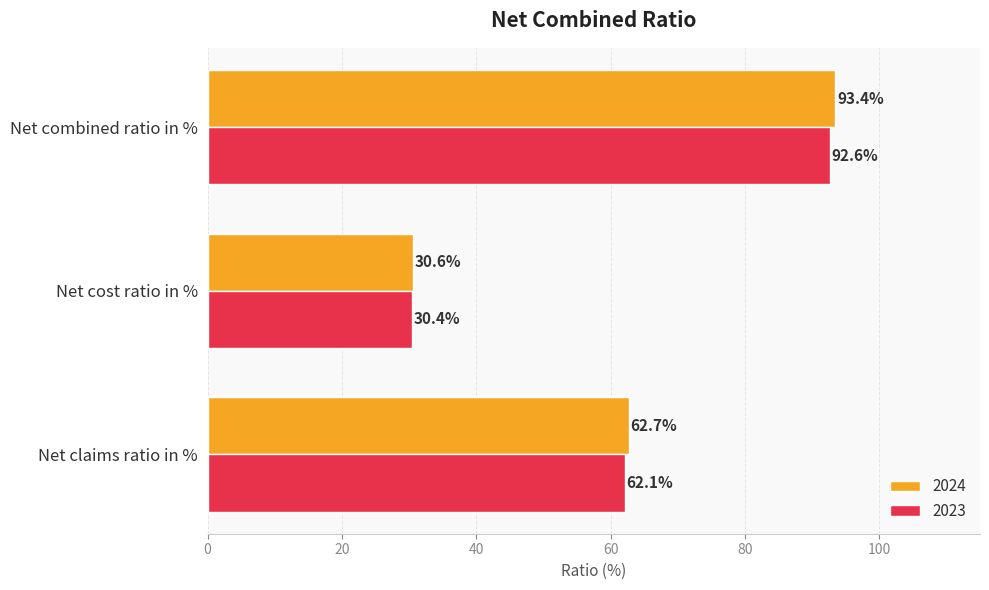

At which category is the sum across all series the highest?

Net combined ratio in %